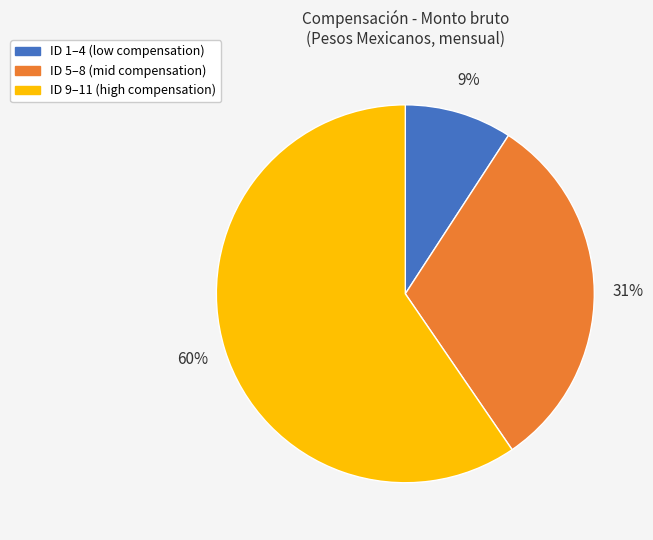

Combined, do ID 5–8 (mid compensation) and ID 9–11 (high compensation) account for over 50%?

Yes